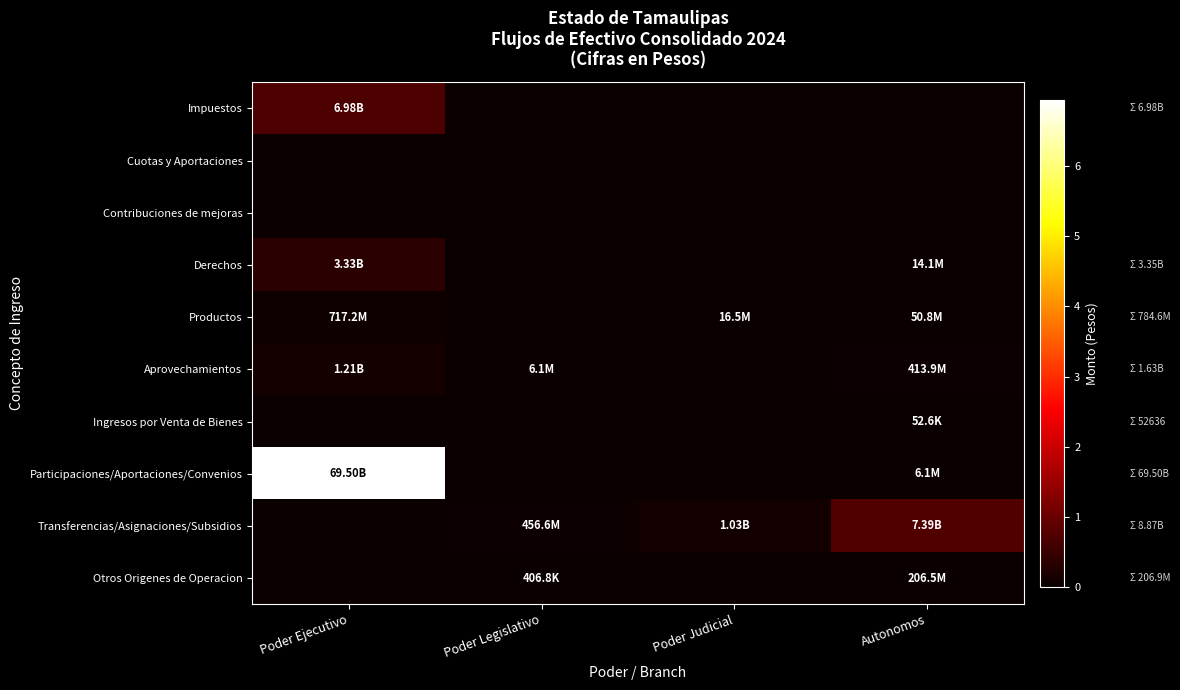

Which series has the widest spread of values?

Participaciones/Aportaciones/Convenios